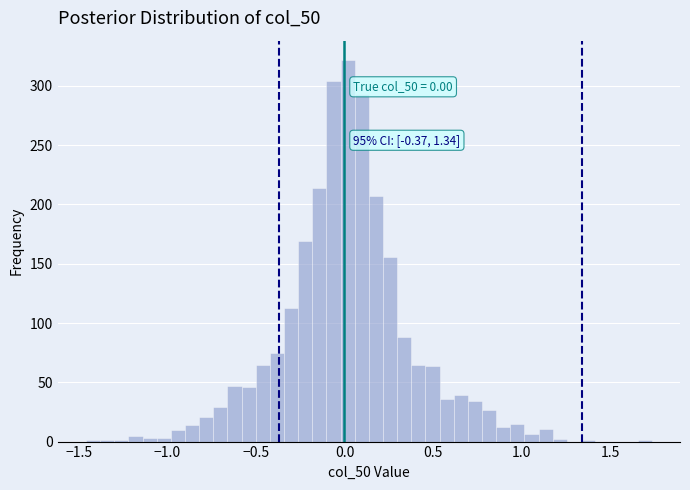

Around what value on the x-axis is the tallest bar? Give the approximate position of its centre, as read against the axis.

0.00